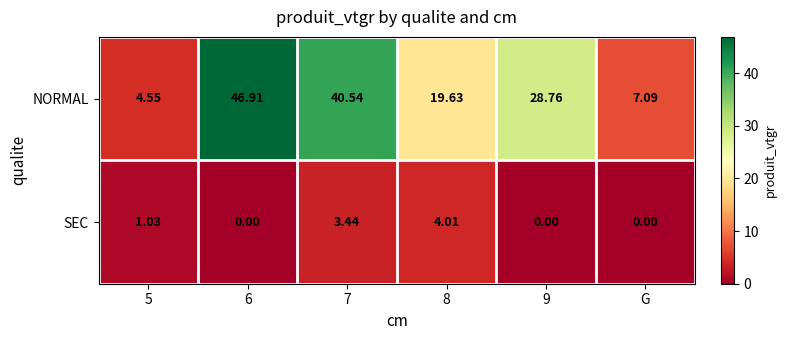

Which series has the largest total across all categories?

NORMAL